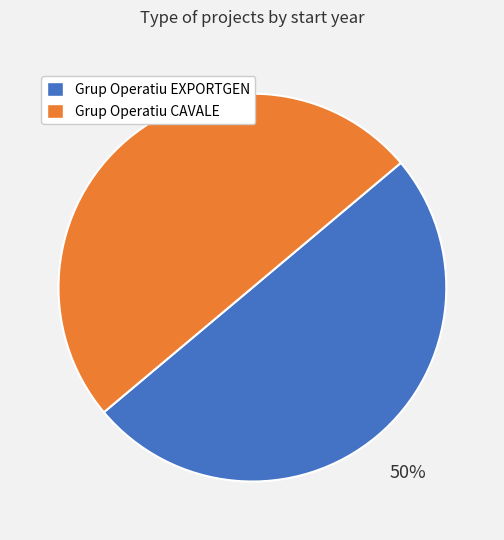

The Grup Operatiu EXPORTGEN slice represents 50% of the pie. True or false?

True